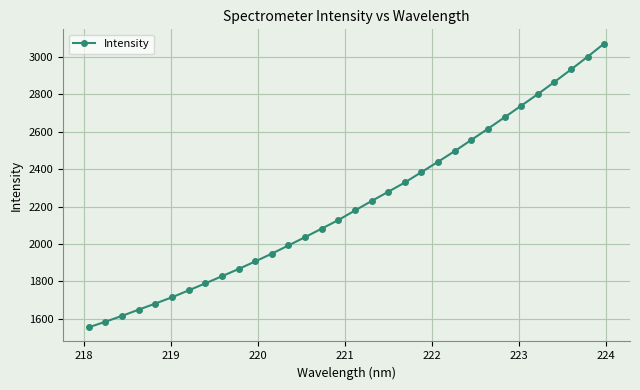

What is the average value?

2210.2